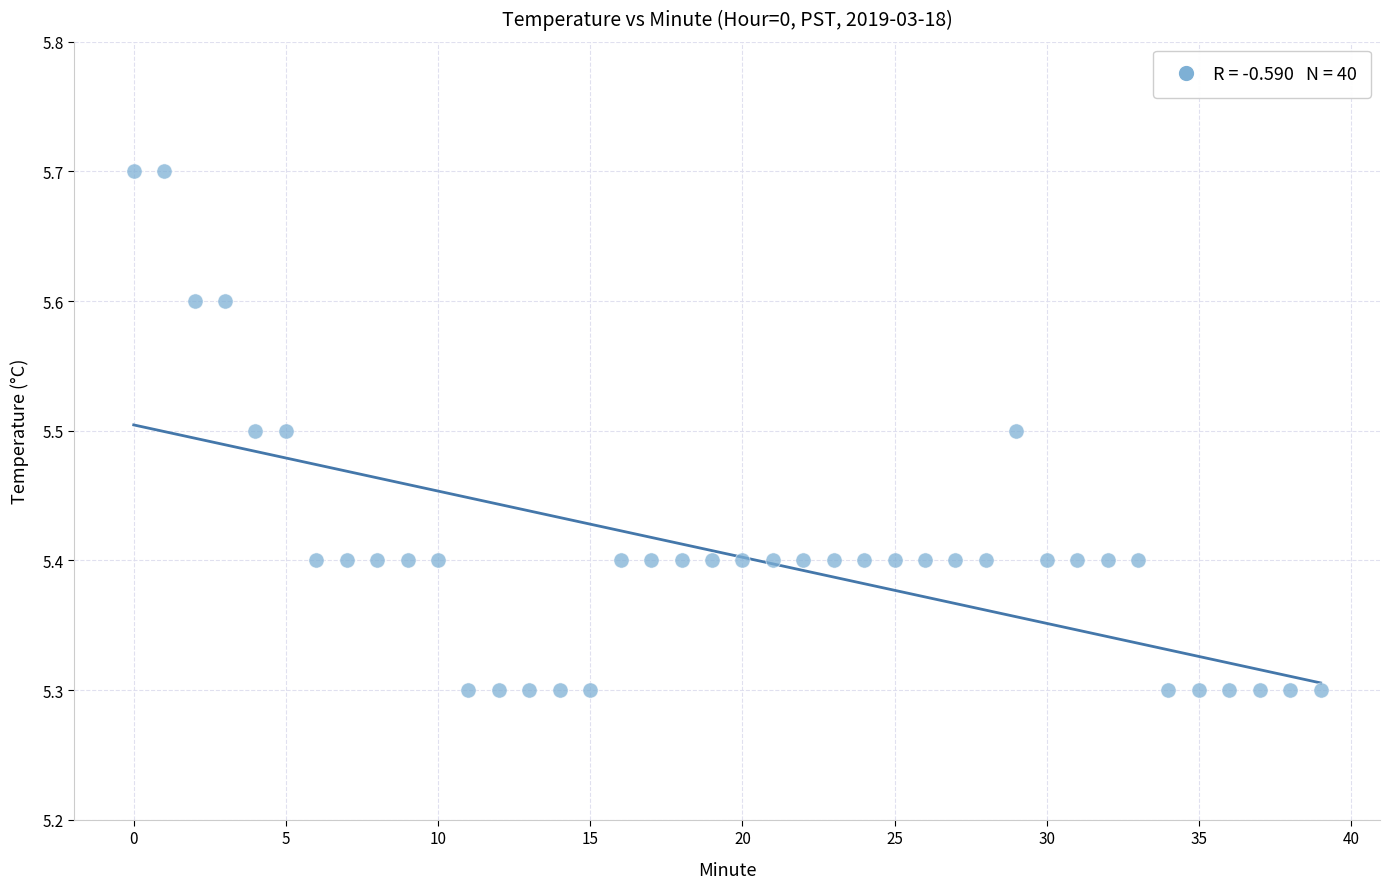

What is the range of Y values (max minus min)?

0.4